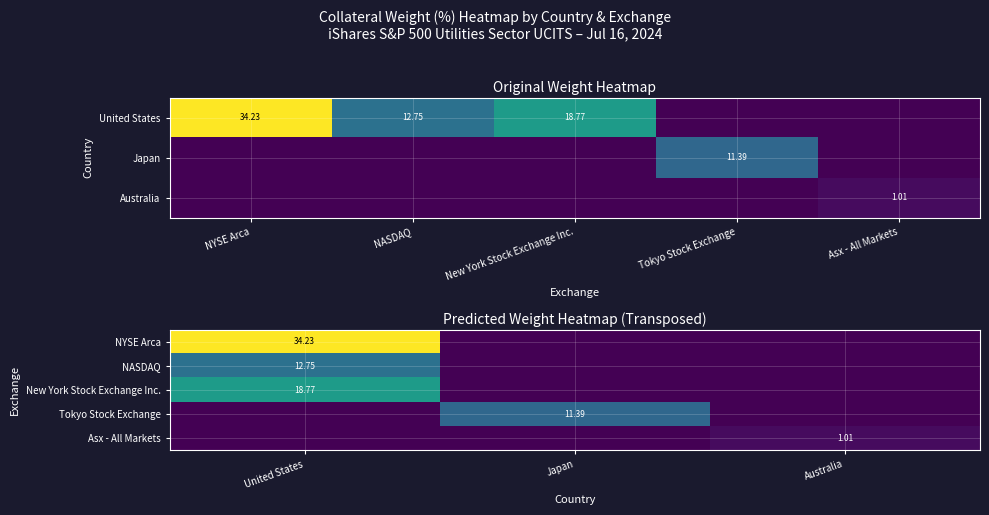

At how many categories does at least one series exceed 7?

2